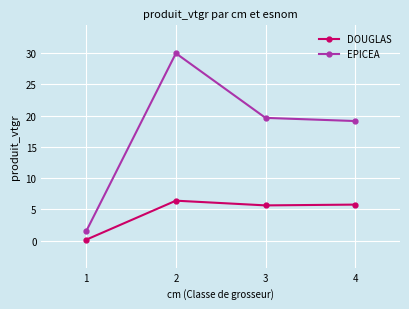

What is the difference between the maximum and minimum values in the DOUGLAS series?

6.2